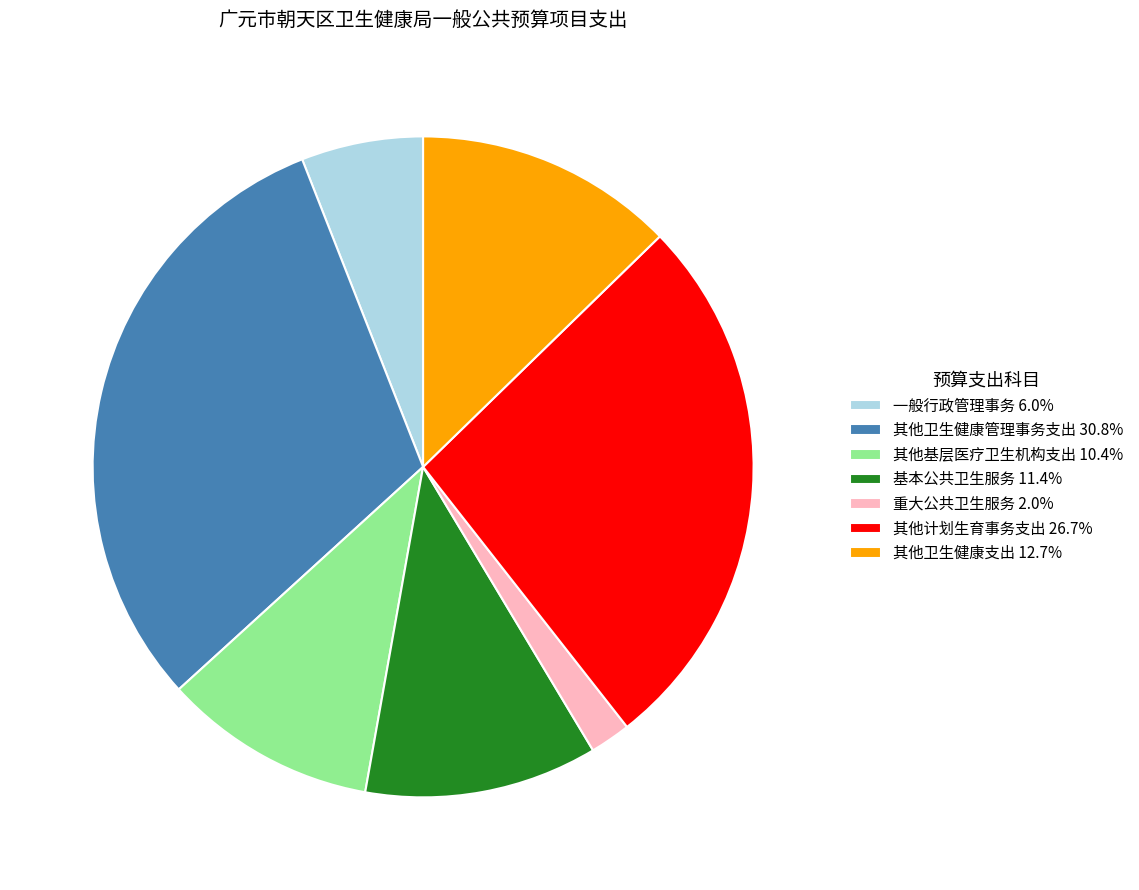

Is there any slice that represents more than half of the pie?

No